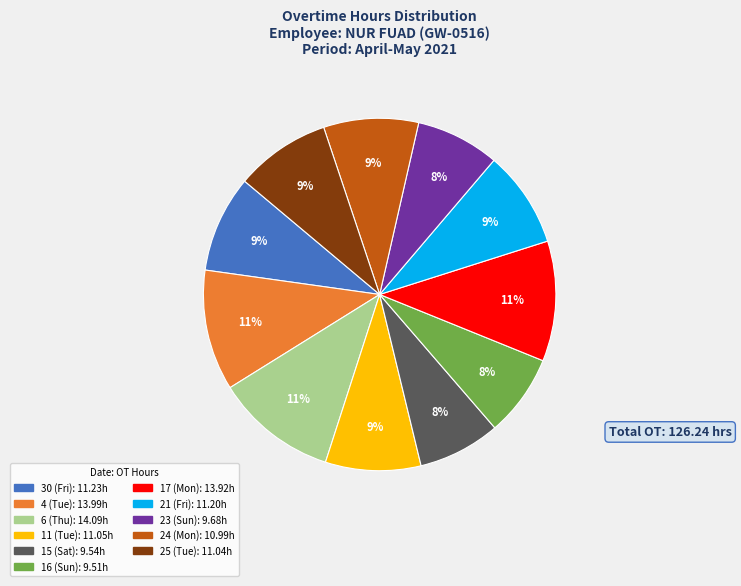

What is the ratio of the value at 17 (Mon) to the value at 4 (Tue)?

1.0